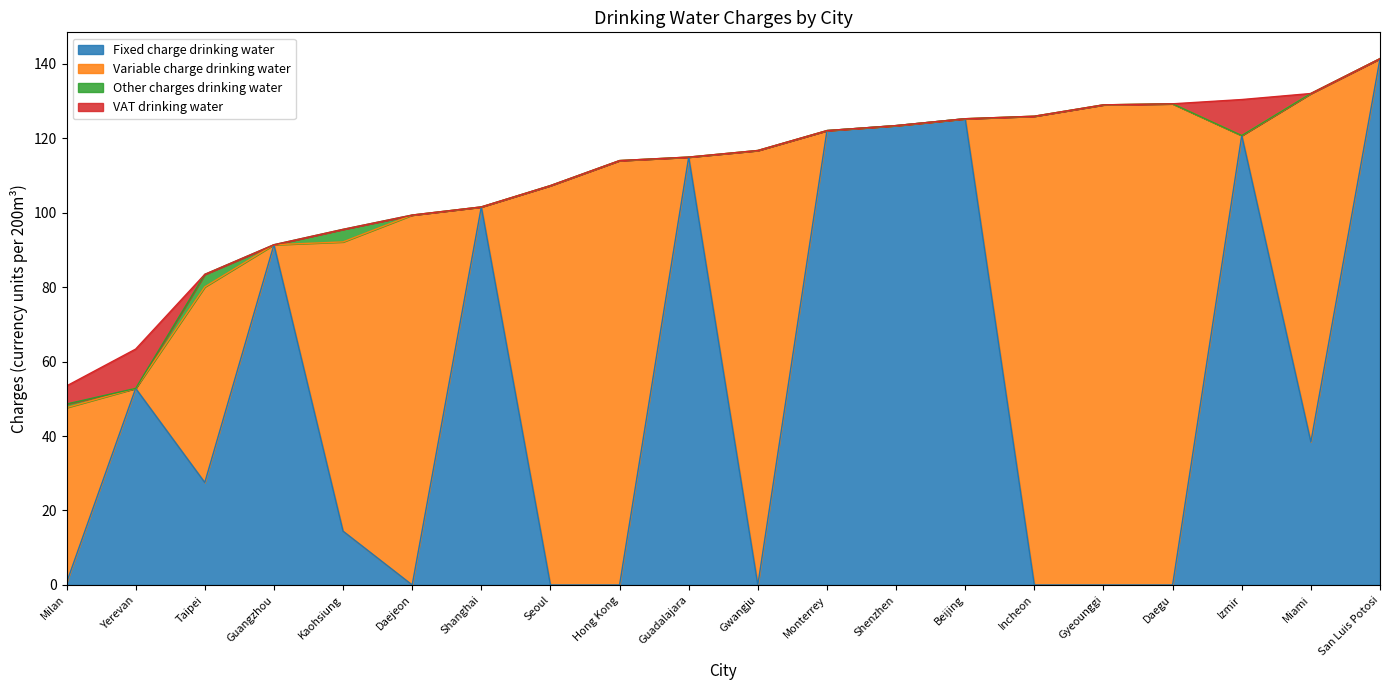

Where is the first local maximum for VAT drinking water?

Yerevan